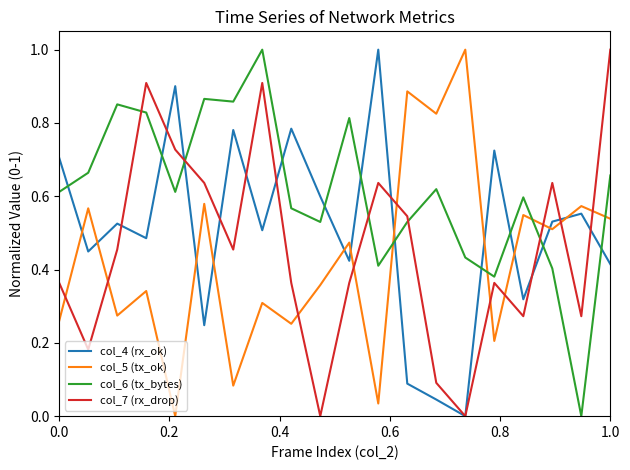

Count the number of categories in the chart.

20